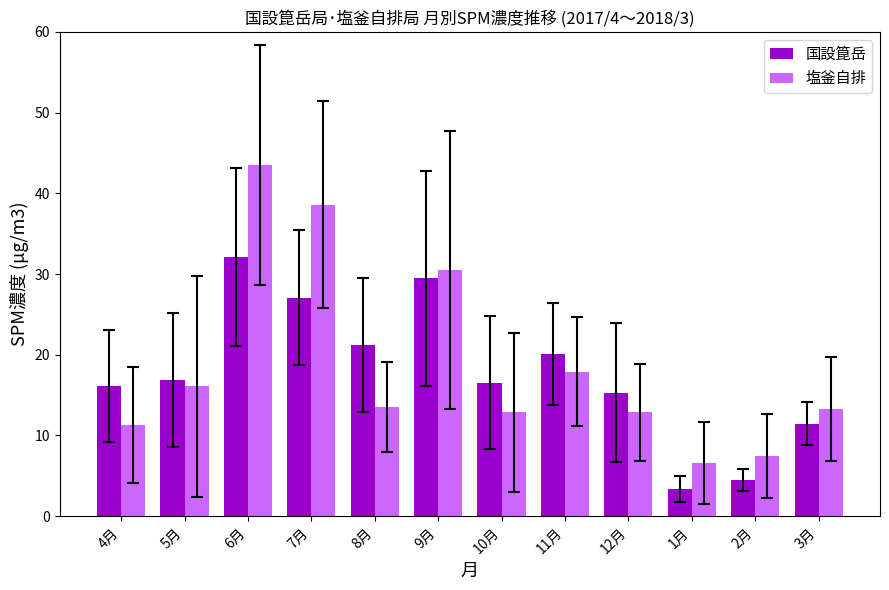

List the series in order of their peak value, highest first.

塩釜自排, 国設箟岳